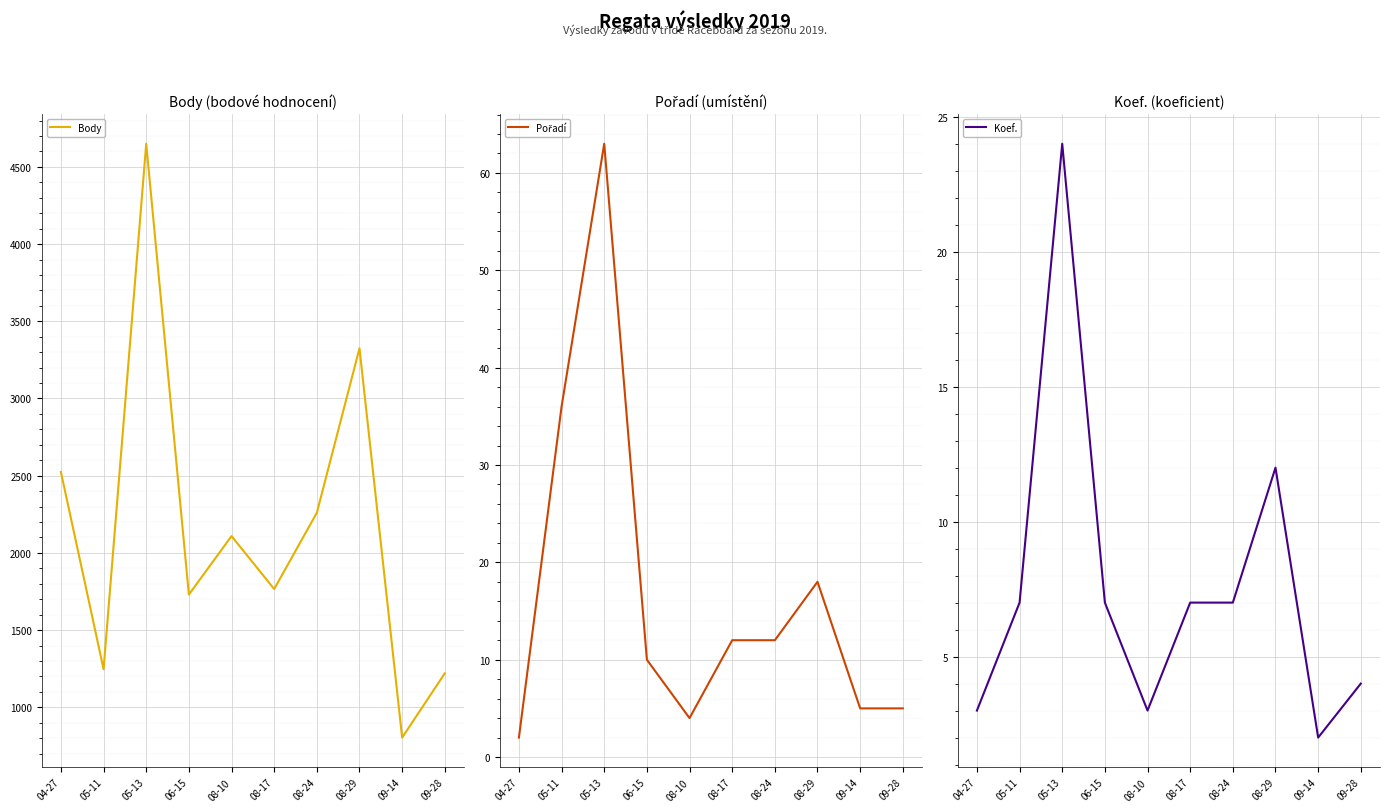

Reading left to right, transcribe all the data shown in this chart.

Body: 2524	1247	4650	1730	2109	1766	2260	3325	804	1220
Pořadí: 2	36	63	10	4	12	12	18	5	5
Koef.: 3	7	24	7	3	7	7	12	2	4